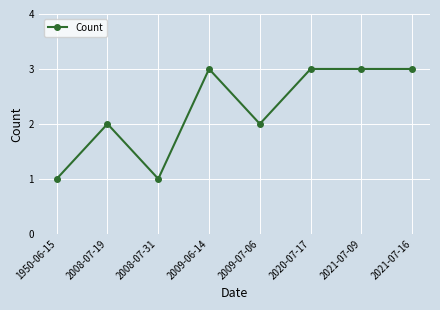

How many categories are shown in the chart?

8